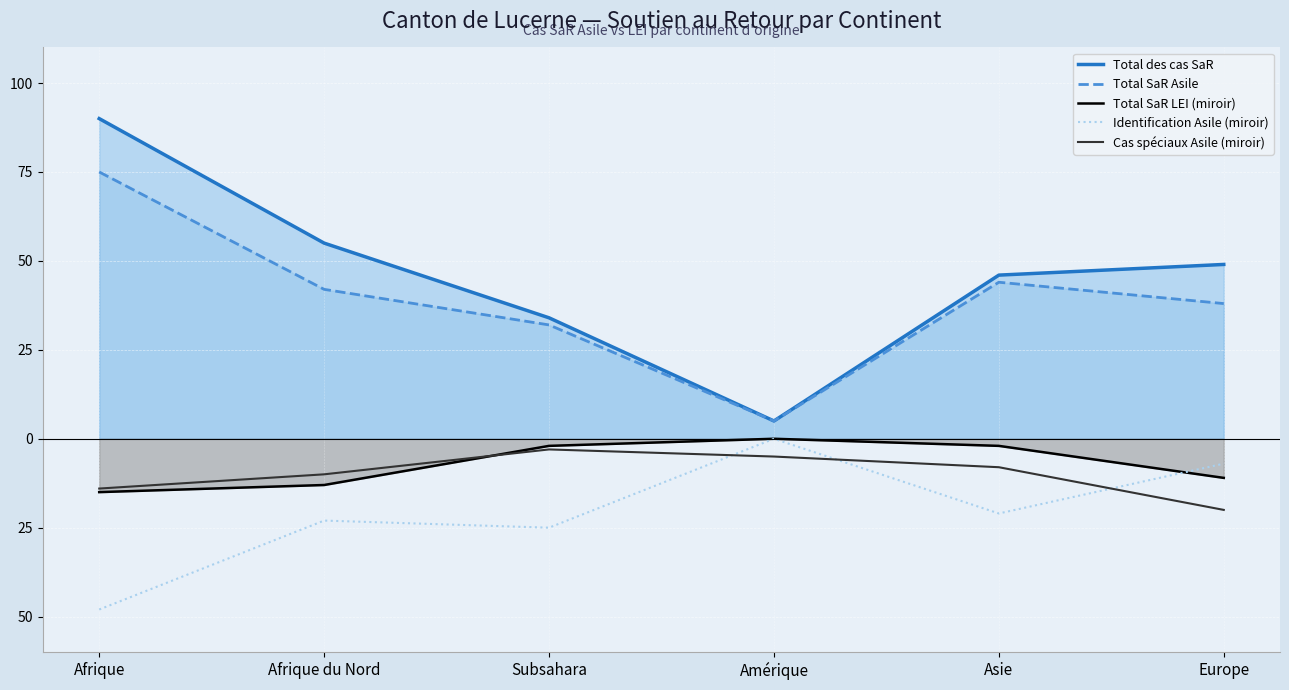

Reading left to right, list all the values displayed in this chart.

Total des cas SaR: Afrique=90	Afrique du Nord=55	Subsahara=34	Amérique=5	Asie=46	Europe=49
Total SaR Asile: Afrique=75	Afrique du Nord=42	Subsahara=32	Amérique=5	Asie=44	Europe=38
Total SaR LEI (miroir): Afrique=-15	Afrique du Nord=-13	Subsahara=-2	Amérique=0	Asie=-2	Europe=-11
Identification Asile (miroir): Afrique=-48	Afrique du Nord=-23	Subsahara=-25	Amérique=0	Asie=-21	Europe=-7
Cas spéciaux Asile (miroir): Afrique=-14	Afrique du Nord=-10	Subsahara=-3	Amérique=-5	Asie=-8	Europe=-20